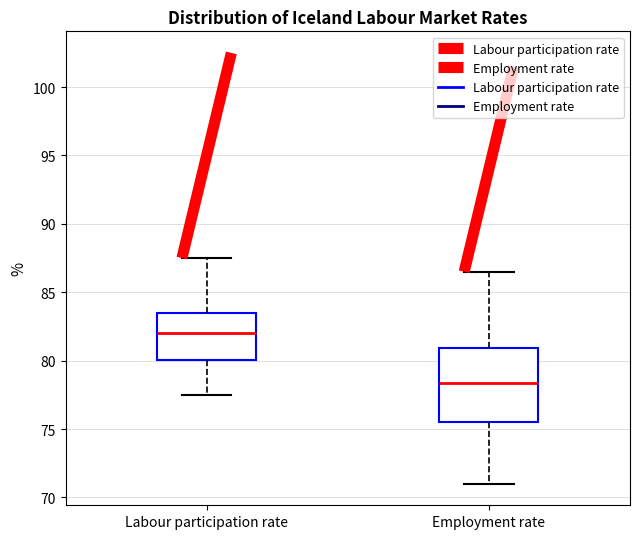

Which box has the lowest median line?

Employment rate